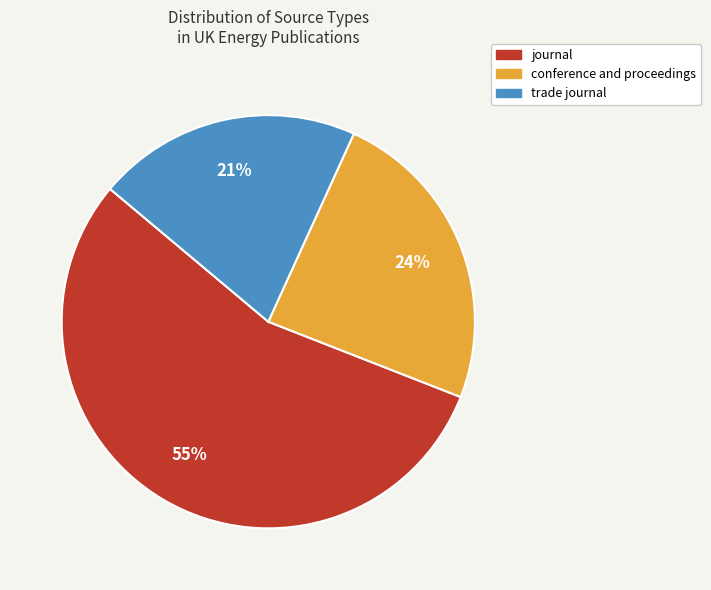

Which category has the biggest portion of the pie?

journal